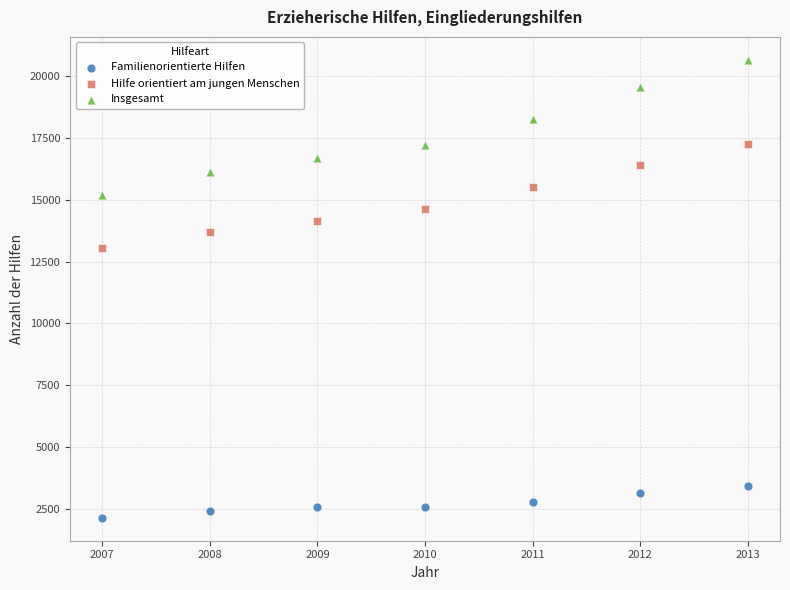

Which series contains the highest Y value?

Insgesamt